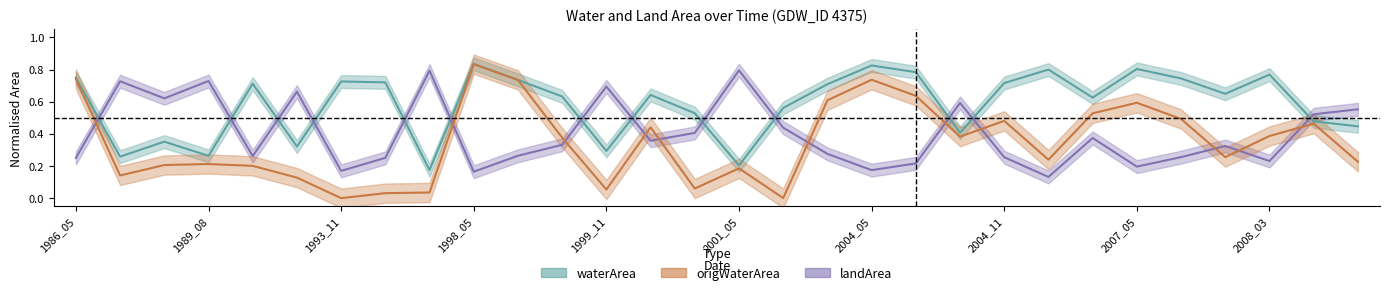

Which series has the largest total across all categories?

waterArea